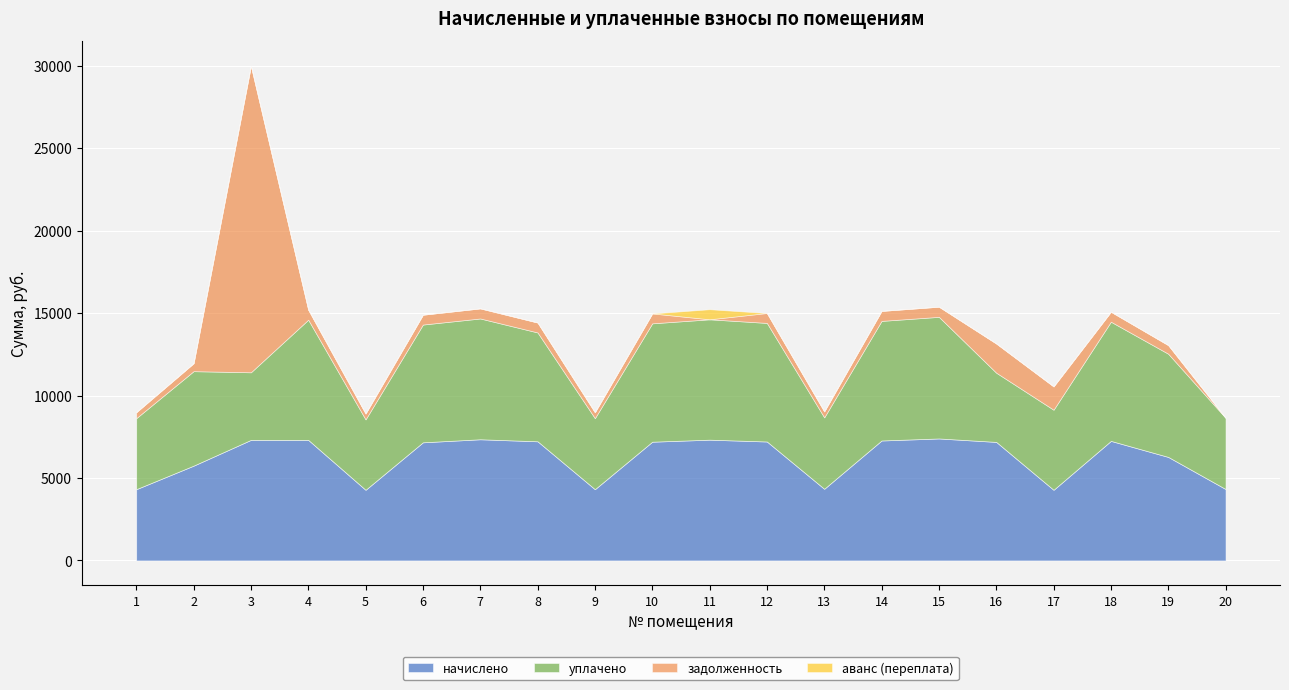

Which label corresponds to the smallest value in the chart?

11